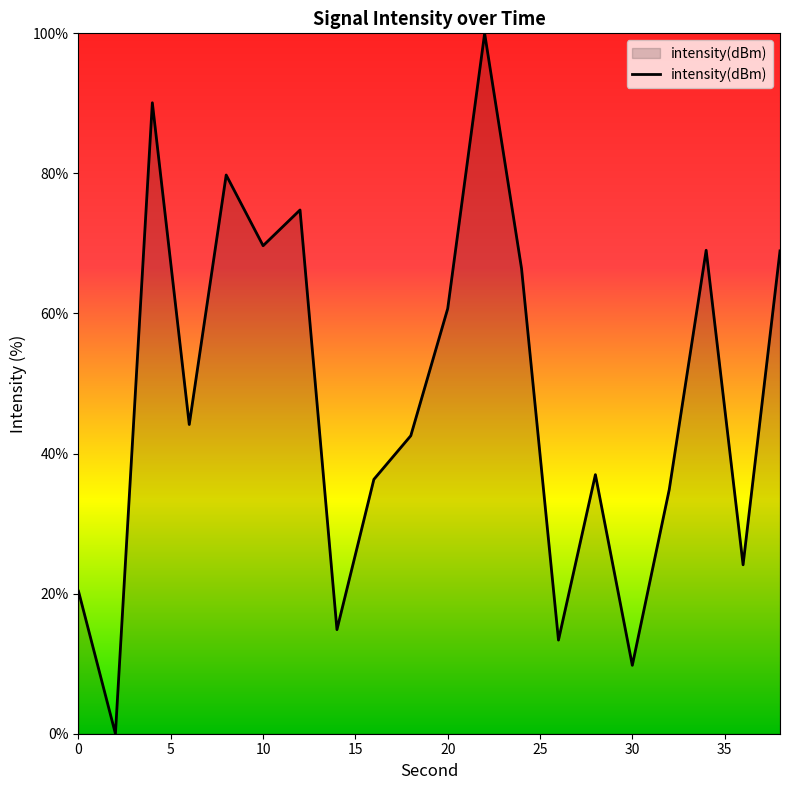

What is the greatest value displayed?

100.0